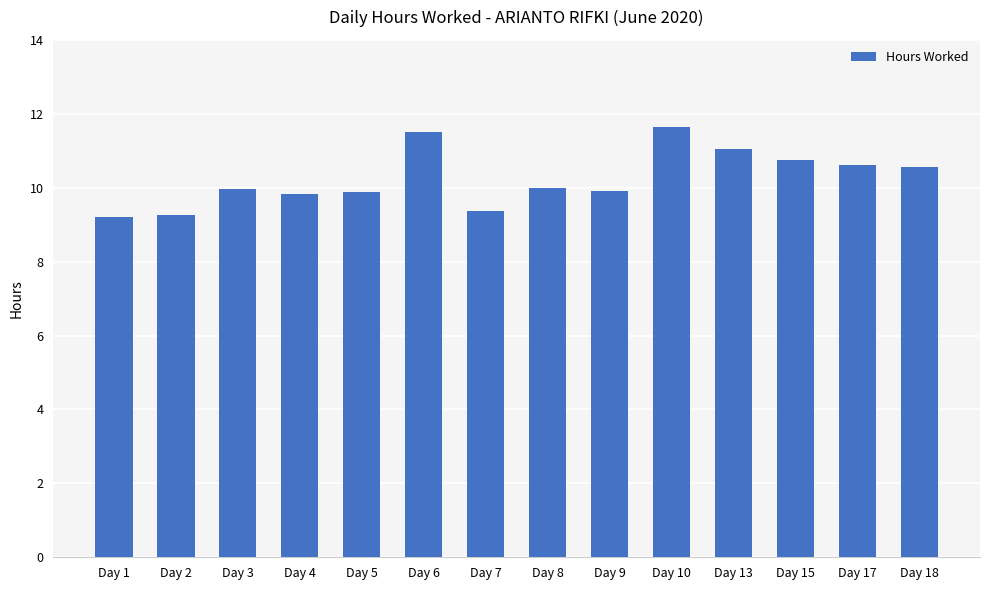

What is the approximate value at Day 15?

10.7